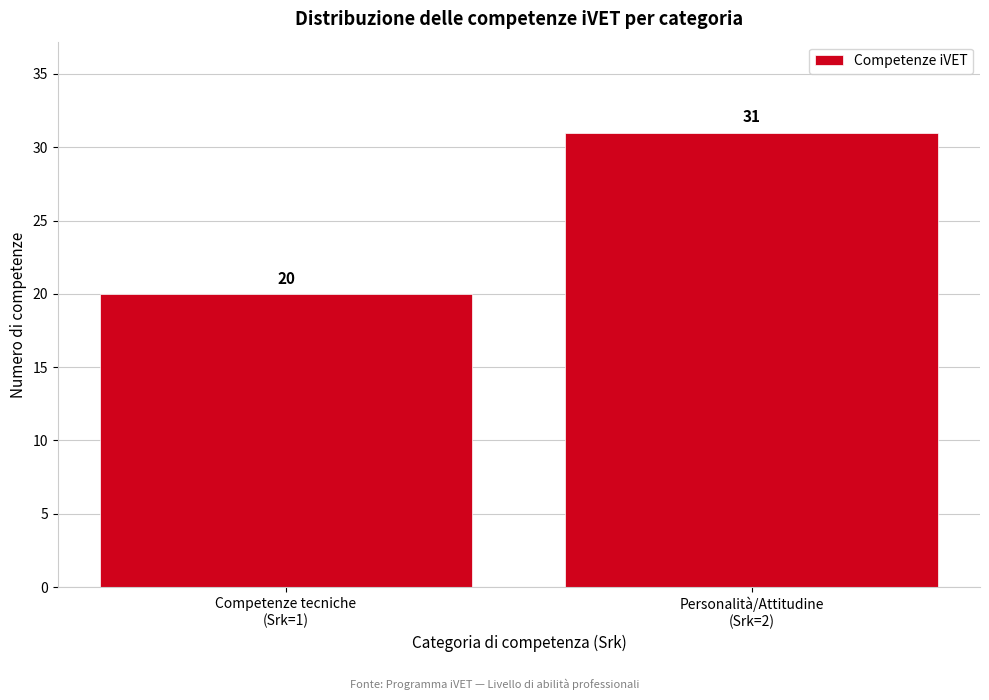

Reading right to left, list all the values displayed in this chart.

31	20